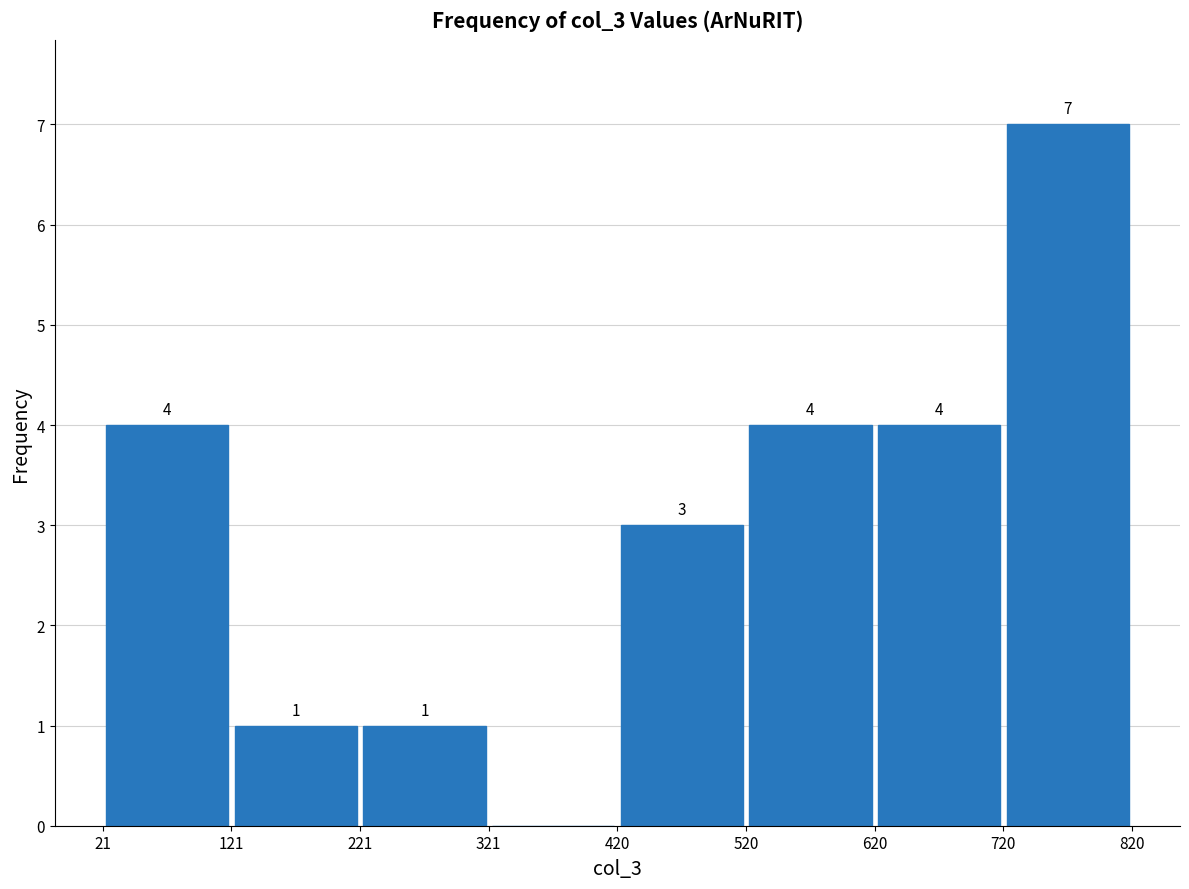

Over which range of the x-axis is the bar tallest?

720 to 820